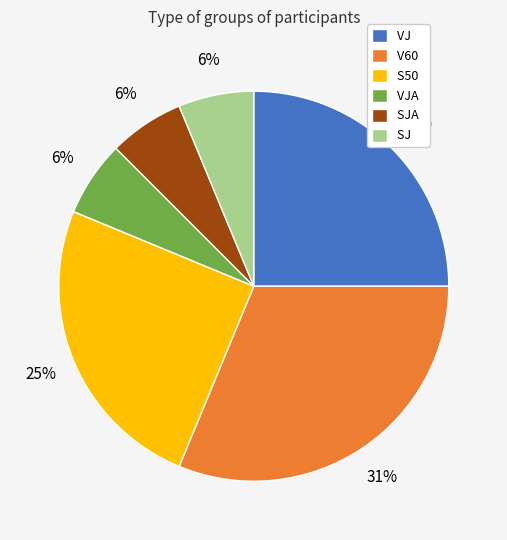

Count the number of slices in the pie.

6